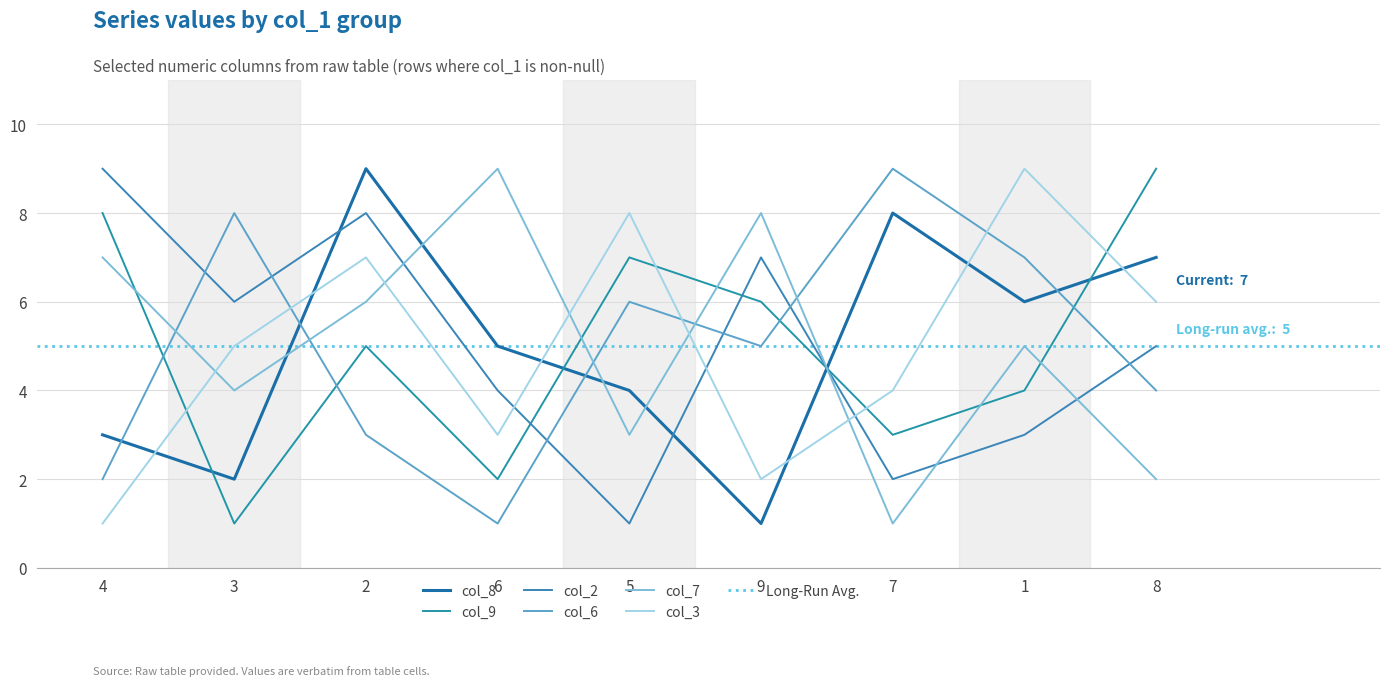

Is it true that col_7 equals 1 at 5?

False